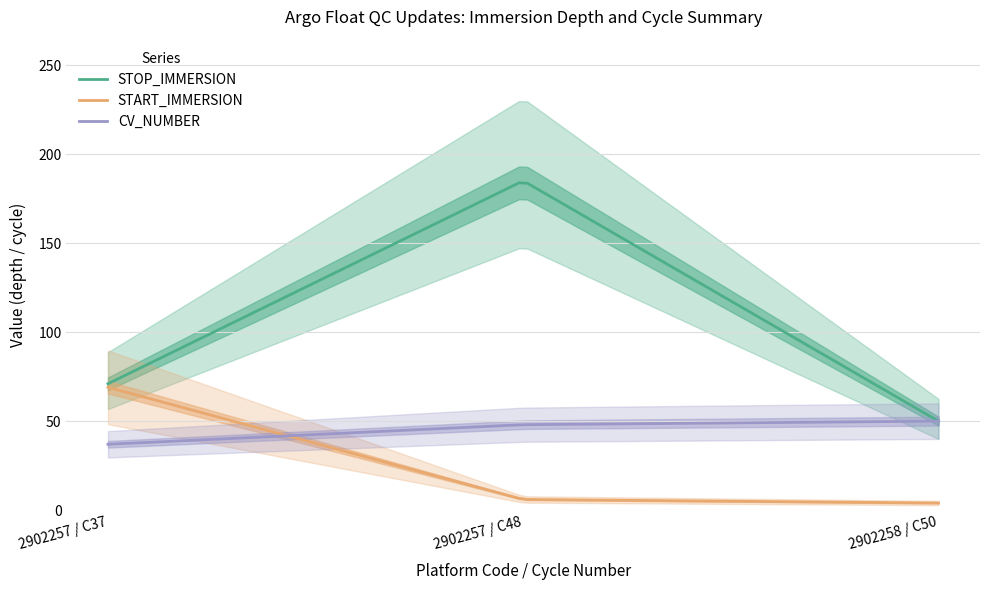

At which category is the sum across all series the highest?

2902257_48